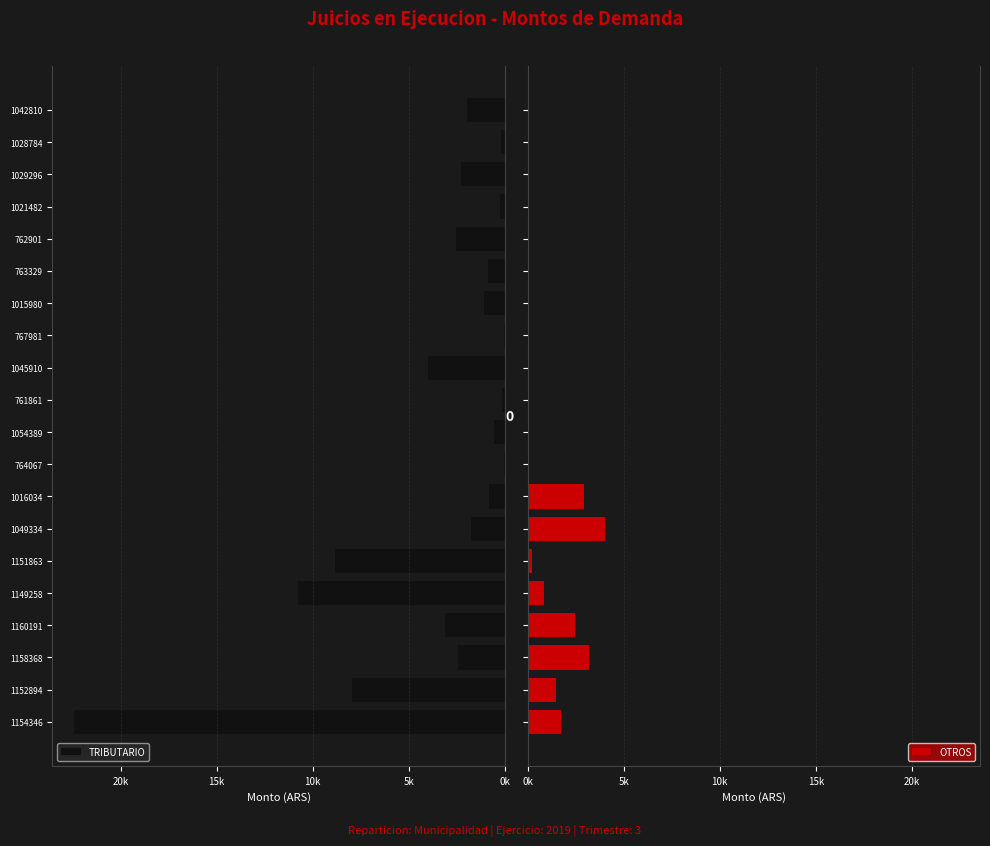

What is the difference between the maximum and minimum values in the TRIBUTARIO series?

22398.4